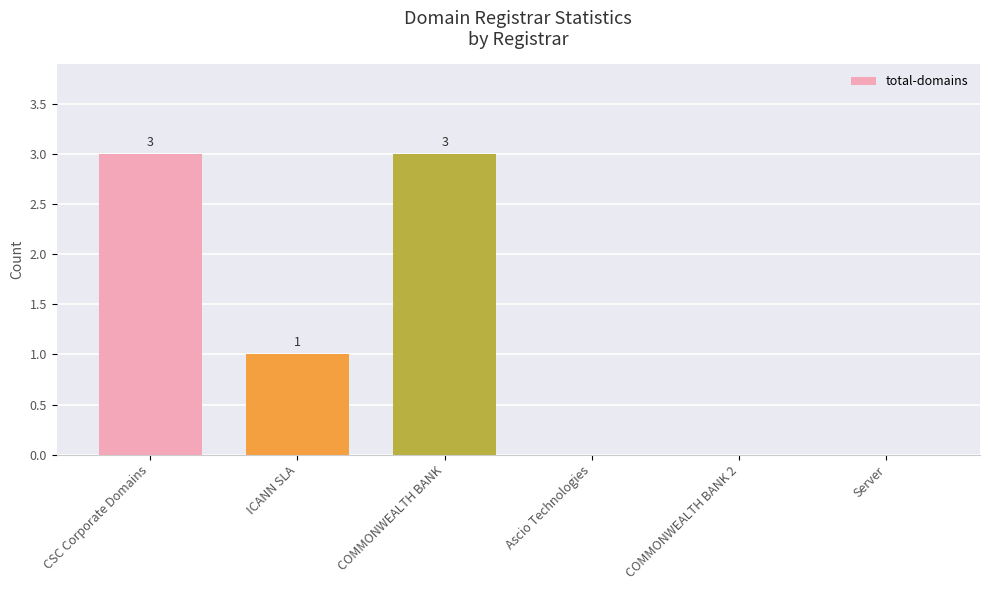

True or false: the data shows 0 at Ascio Technologies.

True